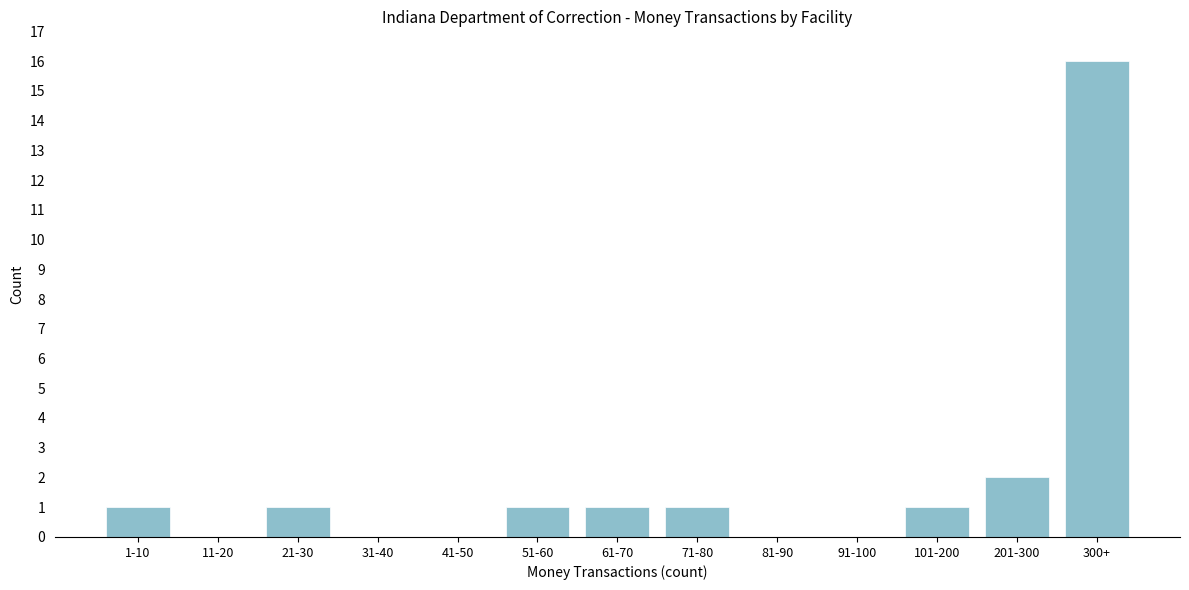

Reading left to right, transcribe all the data shown in this chart.

1-10=1	11-20=0	21-30=1	31-40=0	41-50=0	51-60=1	61-70=1	71-80=1	81-90=0	91-100=0	101-200=1	201-300=2	300+=16